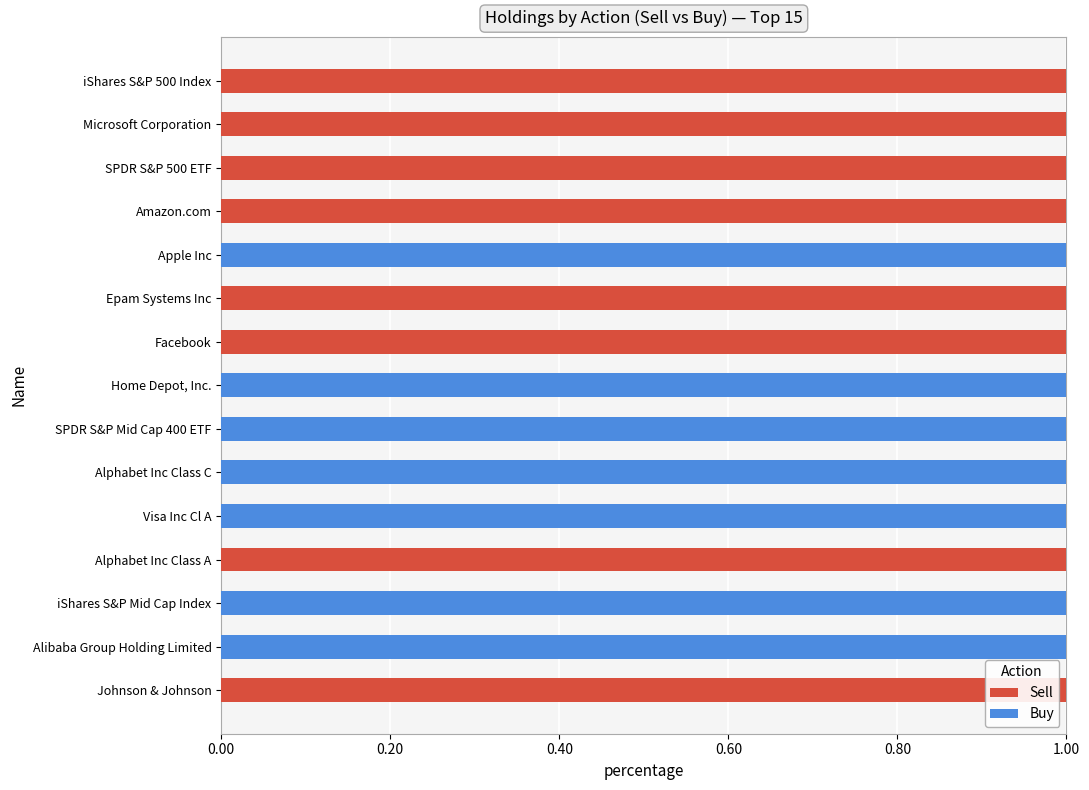

What are all the series names shown in the legend?

Sell, Buy